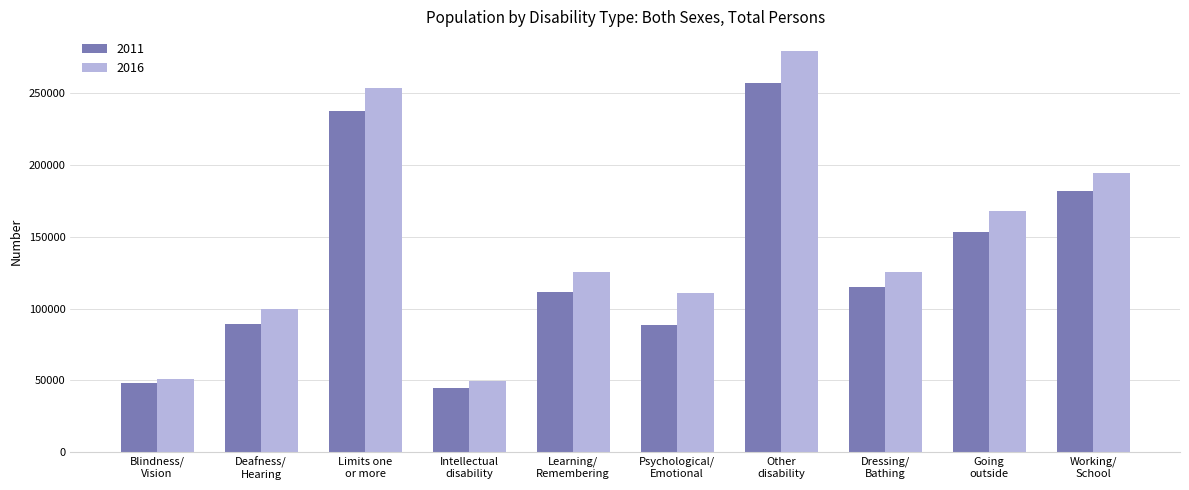

What is the difference between the maximum and second lowest values in the 2016 series?

228577